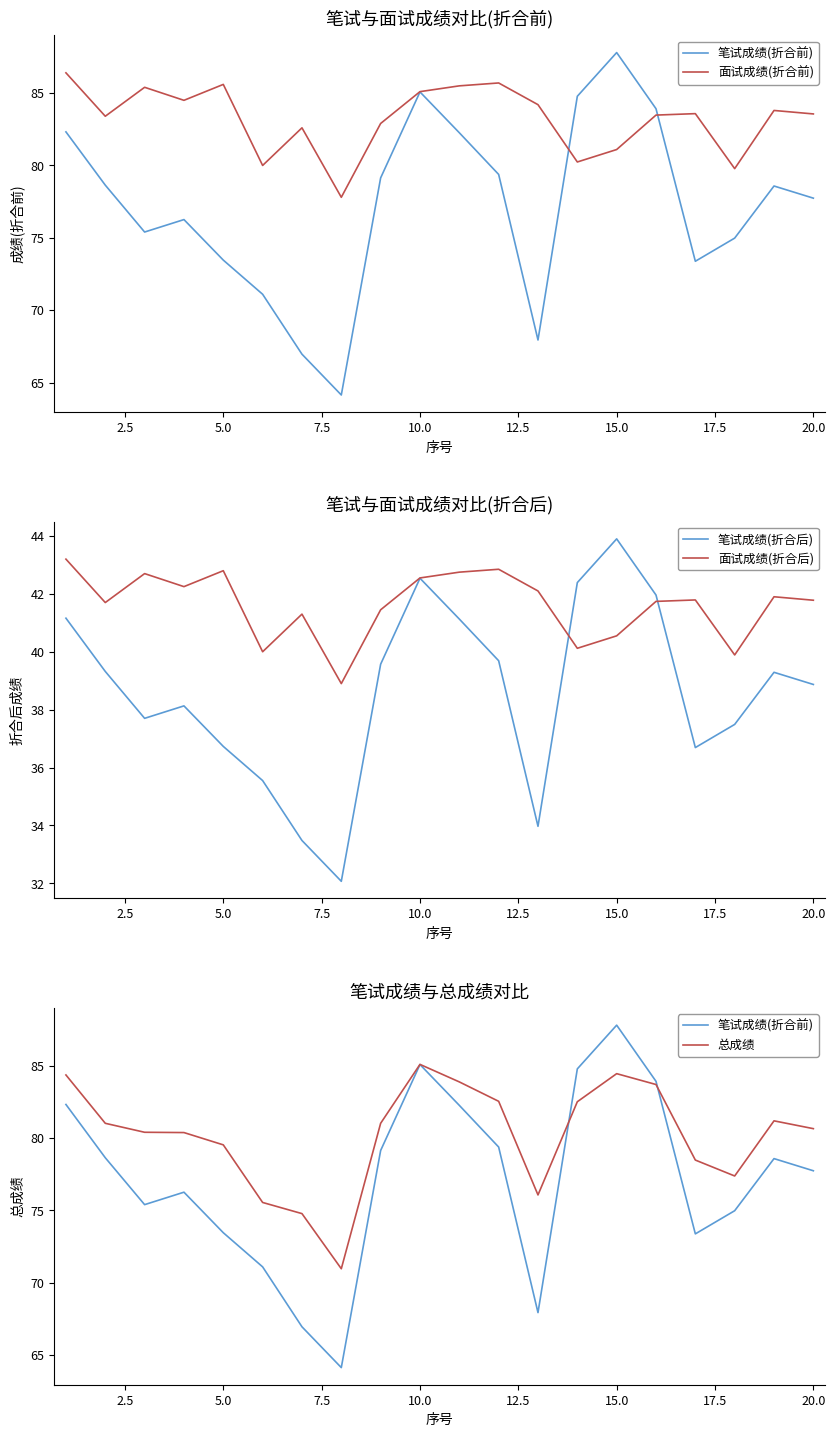

How many interior local peaks does the 面试成绩(折合后) series have?

6